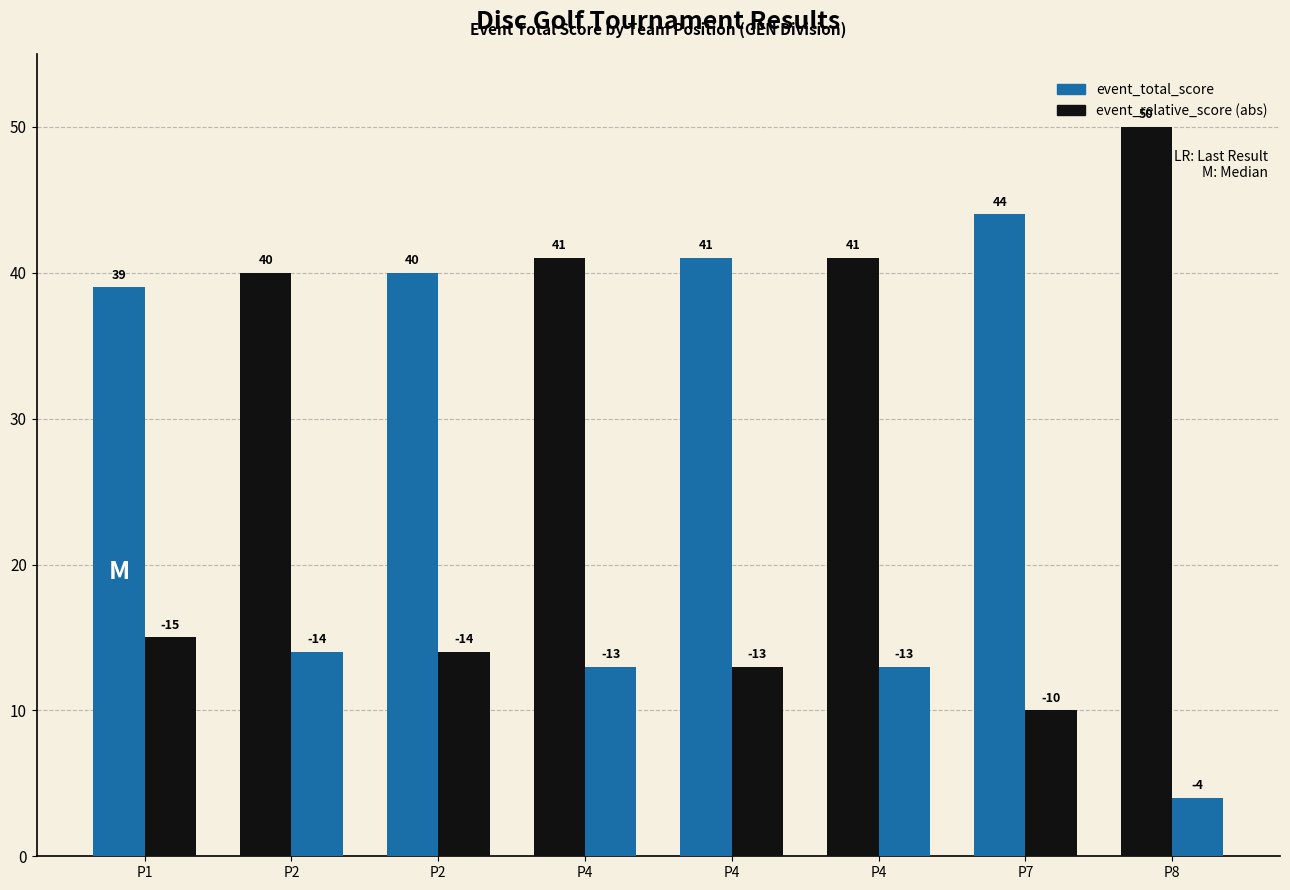

How many bars are there in total?

16